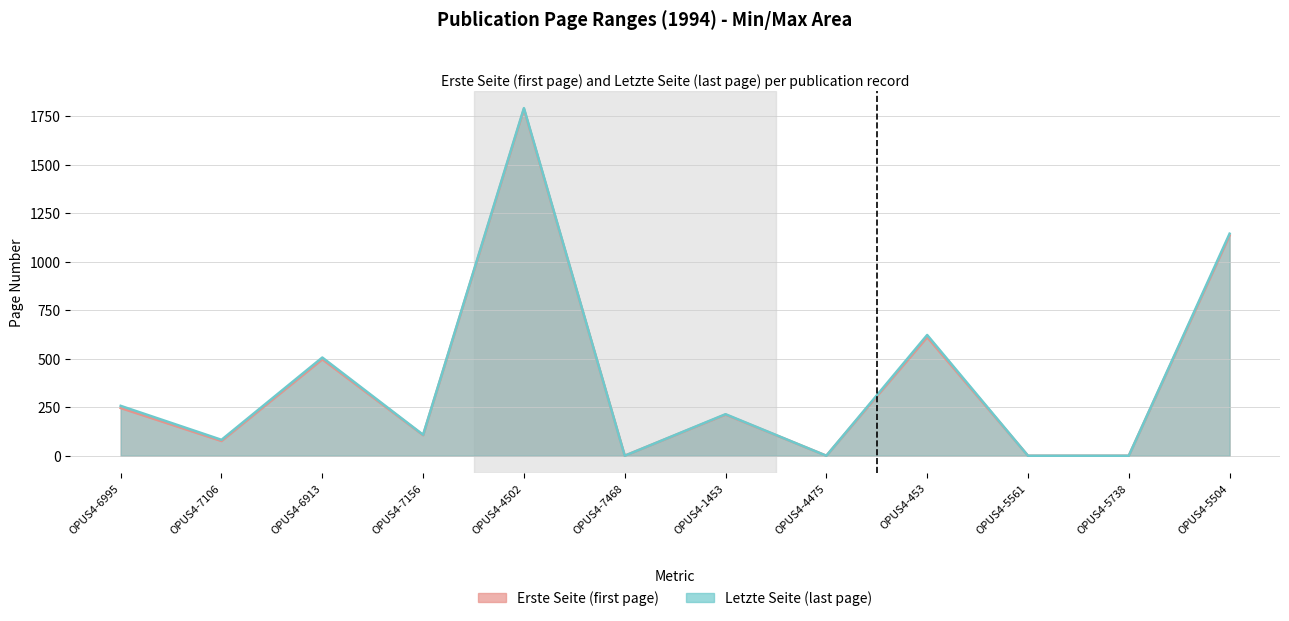

At which category is the sum across all series the highest?

OPUS4-4502